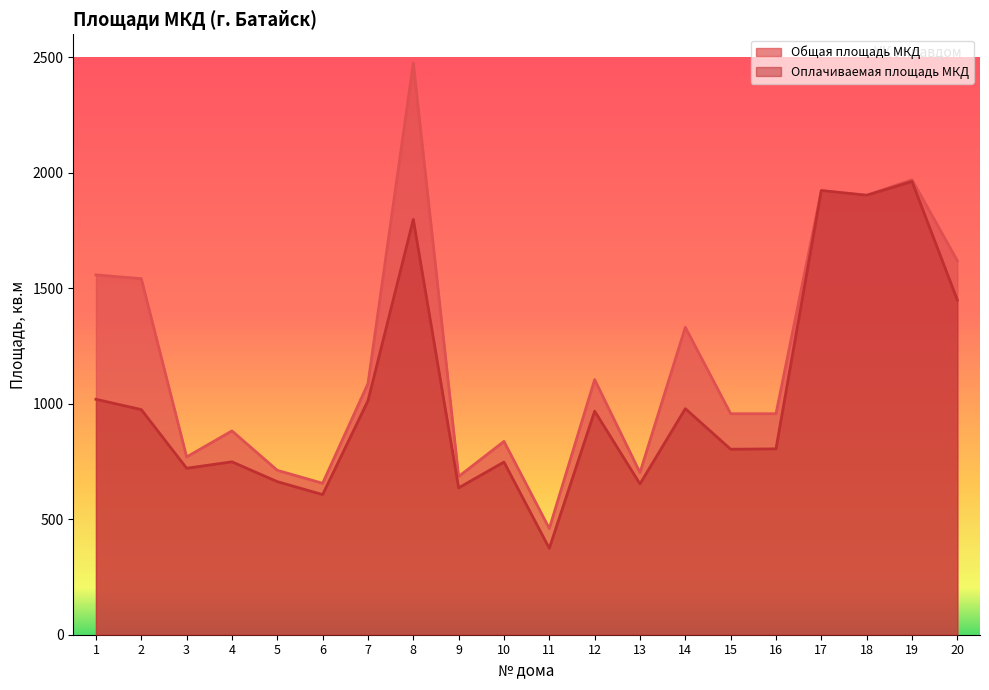

Which category has the highest value in the Общая площадь МКД series?

8